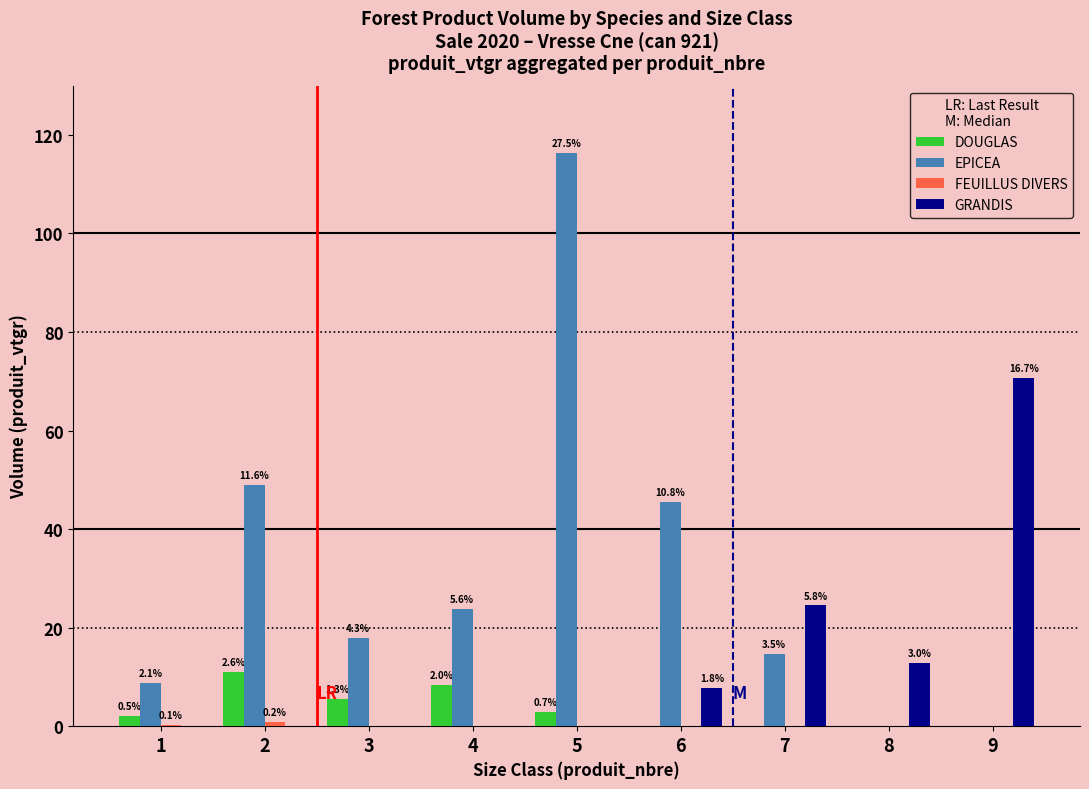

Are the bars horizontal?

No